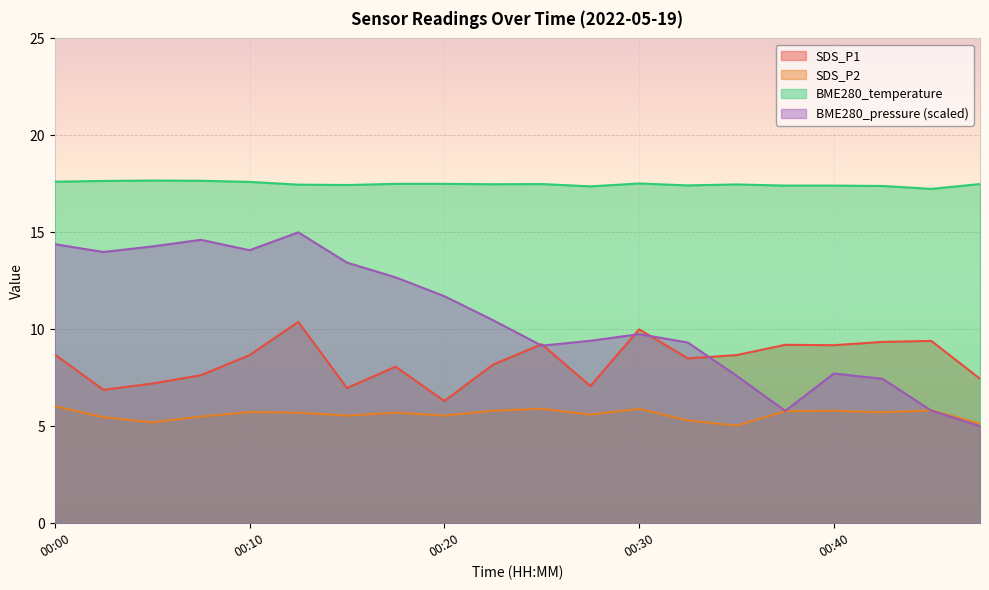

How many values in the BME280_pressure_norm series exceed 10?

10